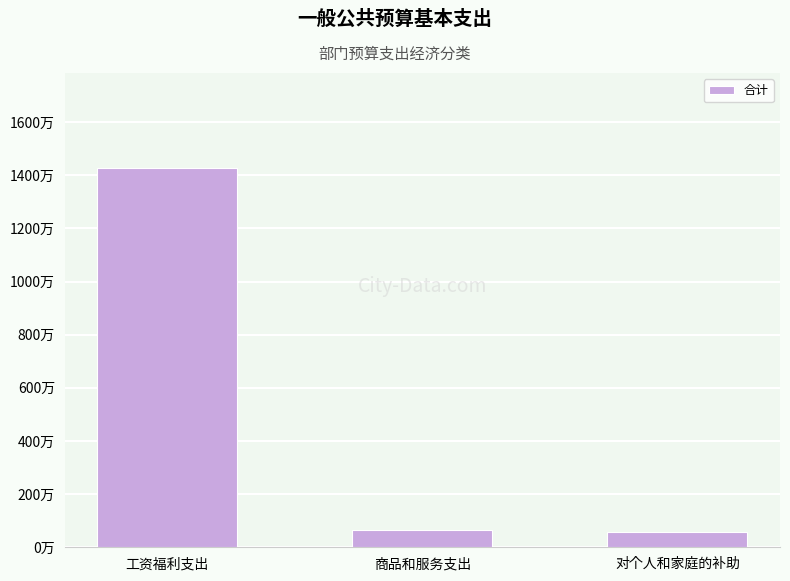

List the labels in order of value, smallest first.

对个人和家庭的补助, 商品和服务支出, 工资福利支出